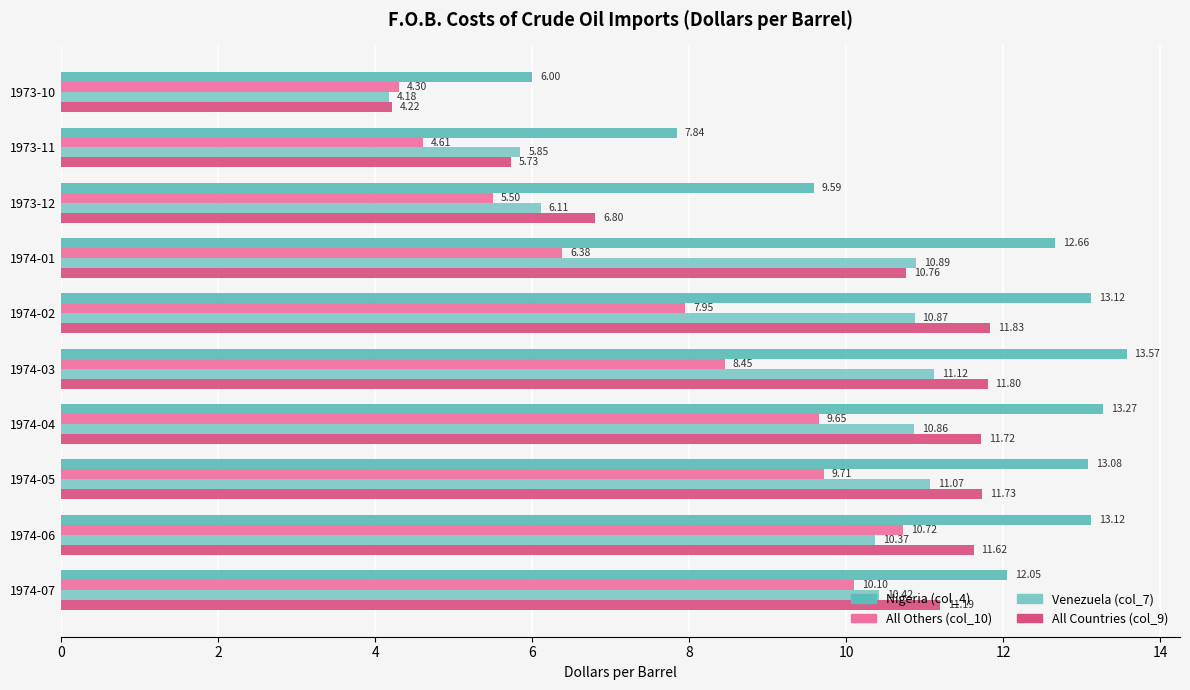

Rank the series by their average value, from highest to lowest.

Nigeria (col_4), All Countries (col_9), Venezuela (col_7), All Others (col_10)